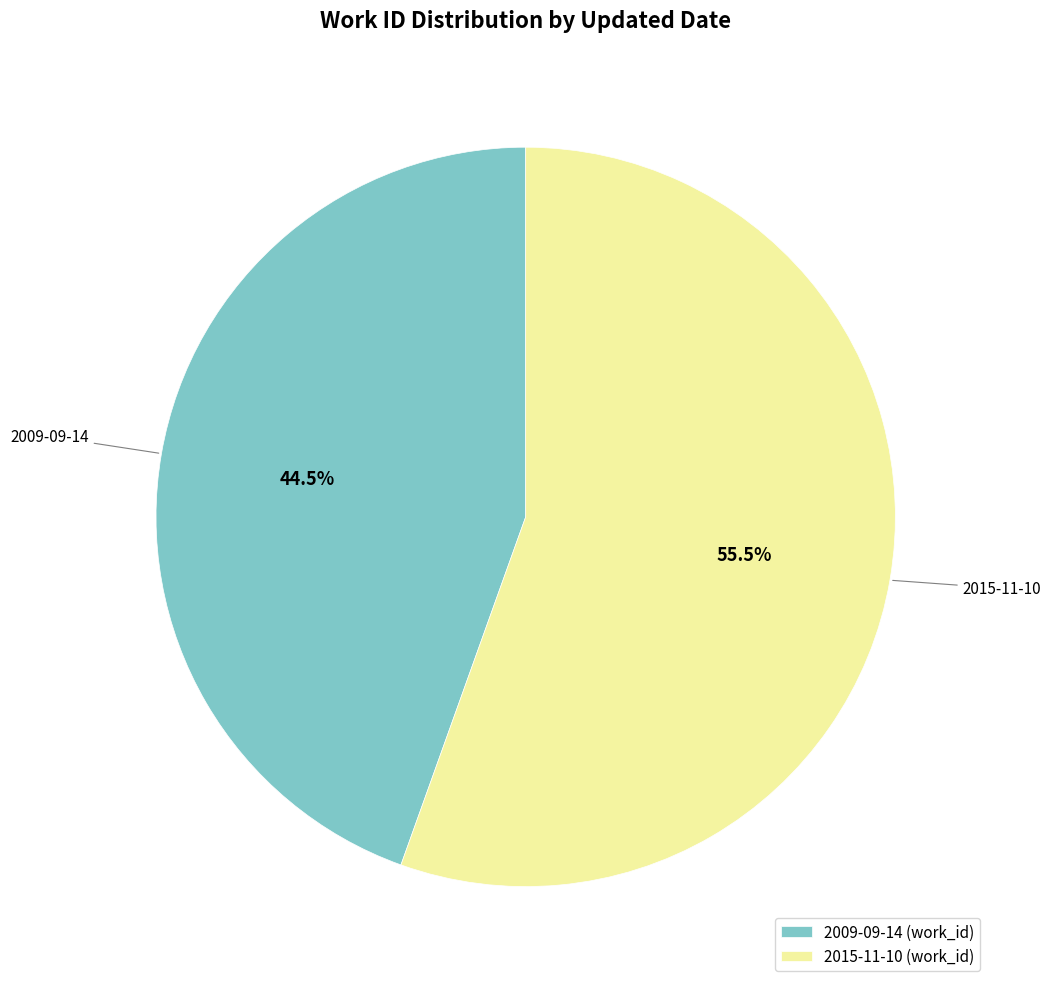

True or false: 2009-09-14 accounts for 51% of the total.

False